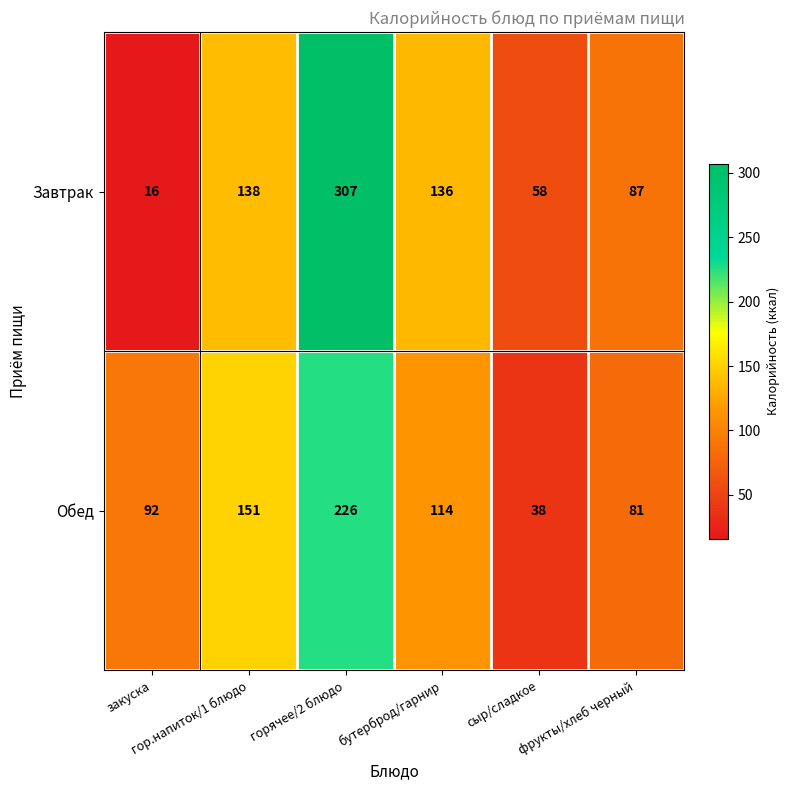

Which series has the largest total across all categories?

Завтрак